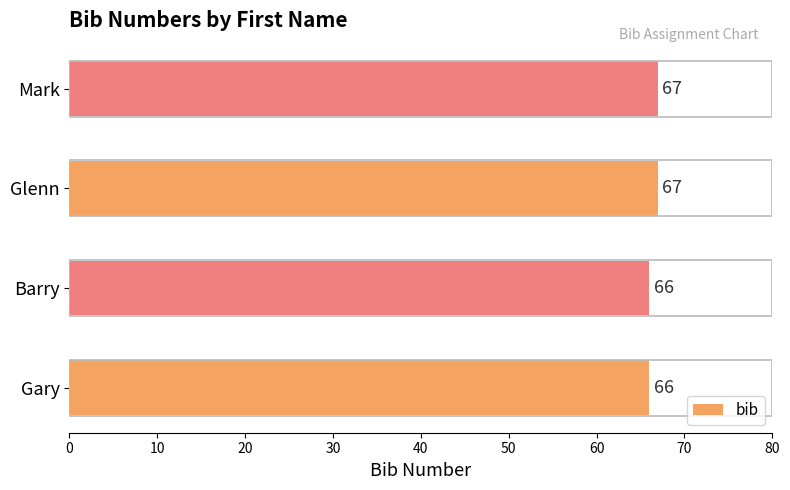

How many data points are less than 67?

2